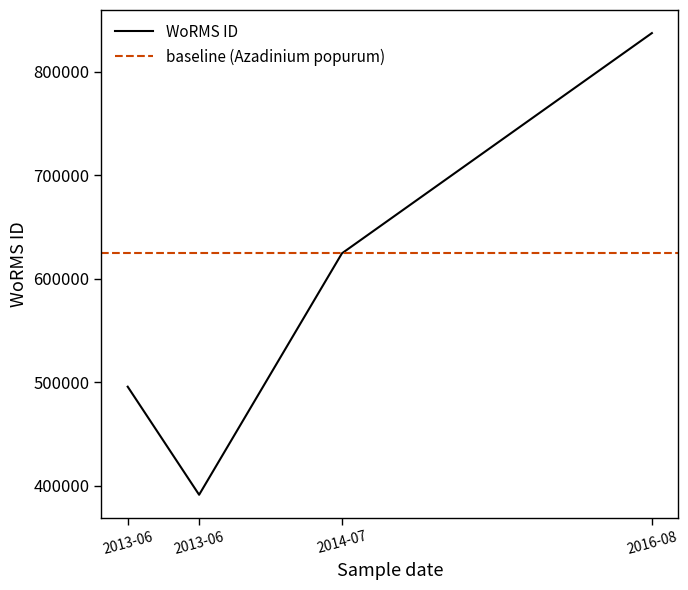

What is the average value?

587225